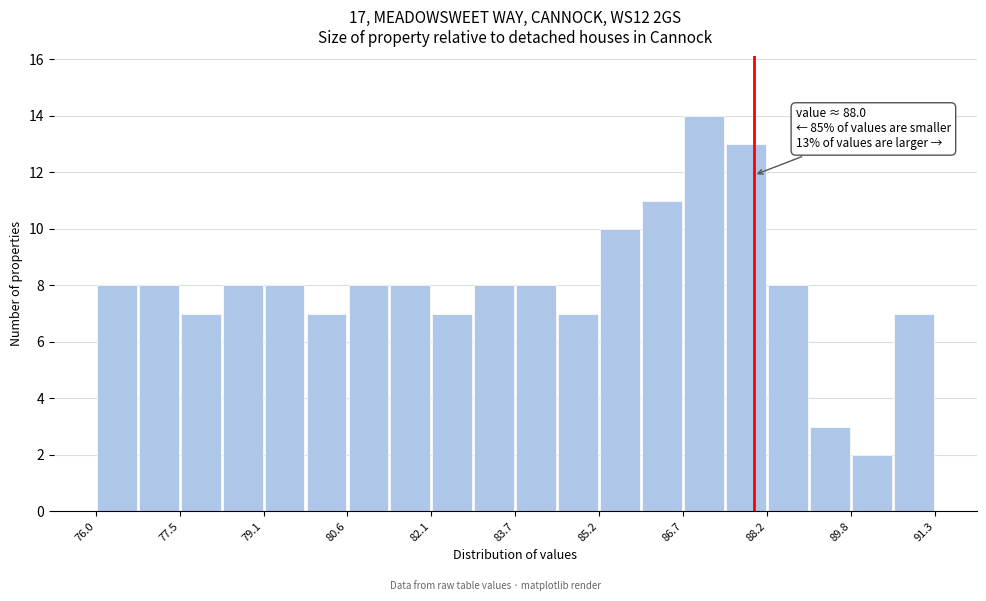

Read against the x-axis, roughly where is the centre of the tallest bar?

87.0